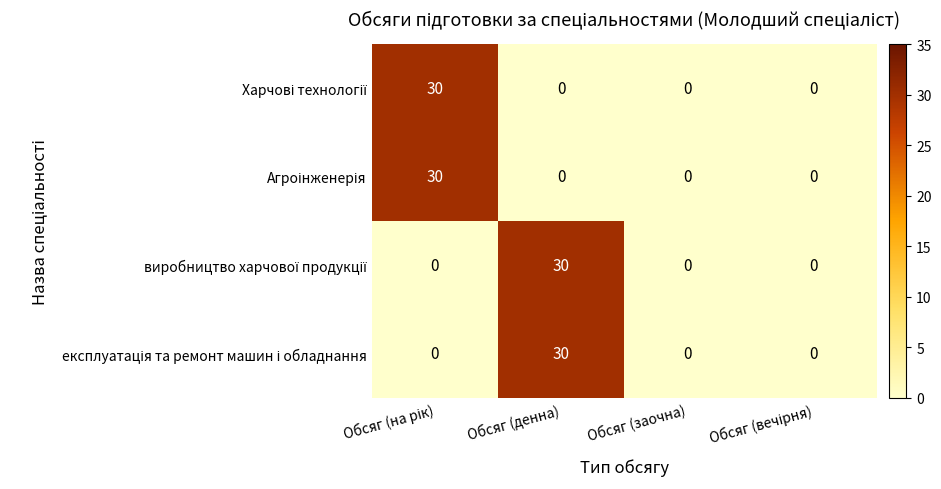

What is the greatest value displayed?

30